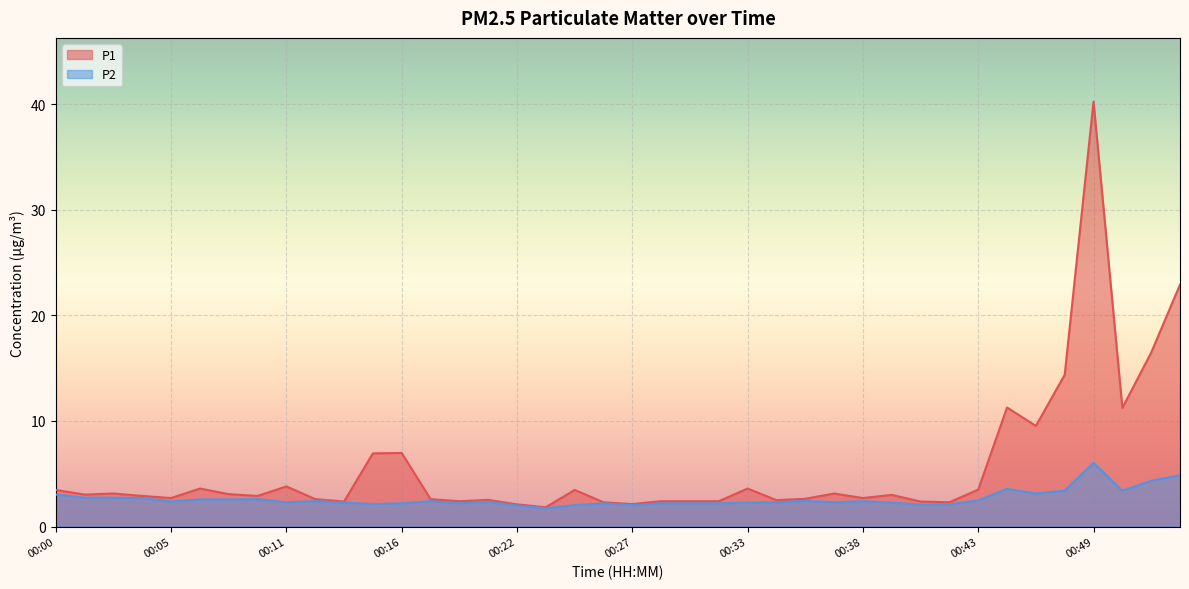

List the series in order of their peak value, highest first.

P1, P2